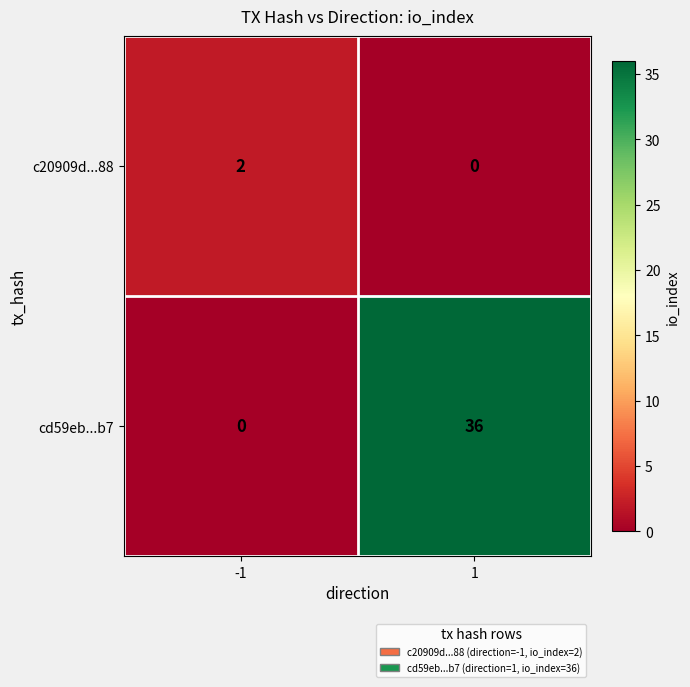

Which series has the largest total across all categories?

cd59eb...b7